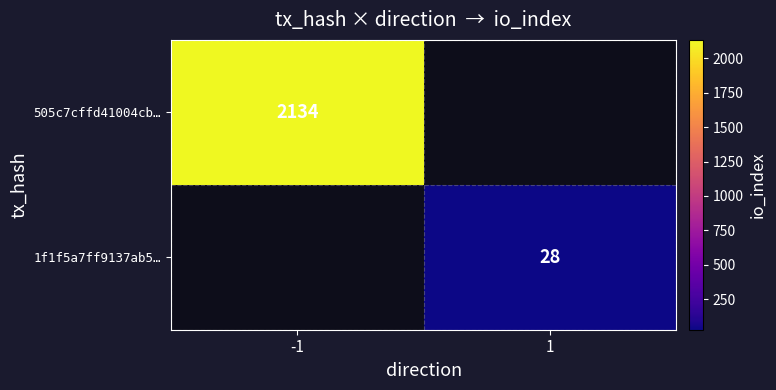

Is it true that 1f1f5a7ff9137ab5… equals 45 at 1?

False